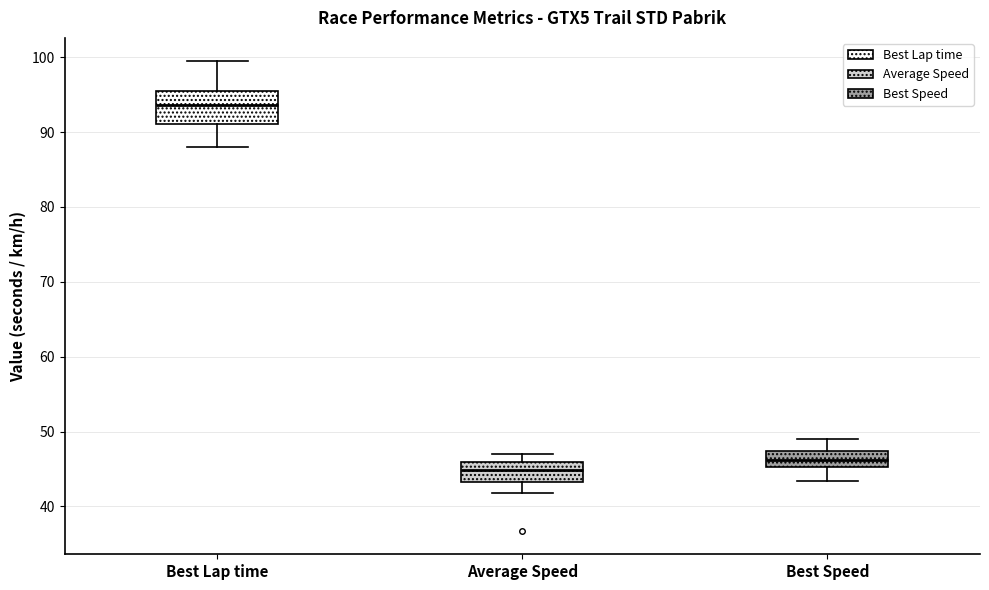

Where does the median line of the box for Average Speed sit on the y-axis? The values are not printed on the chart, so give them approximately, as read against the axis.

45